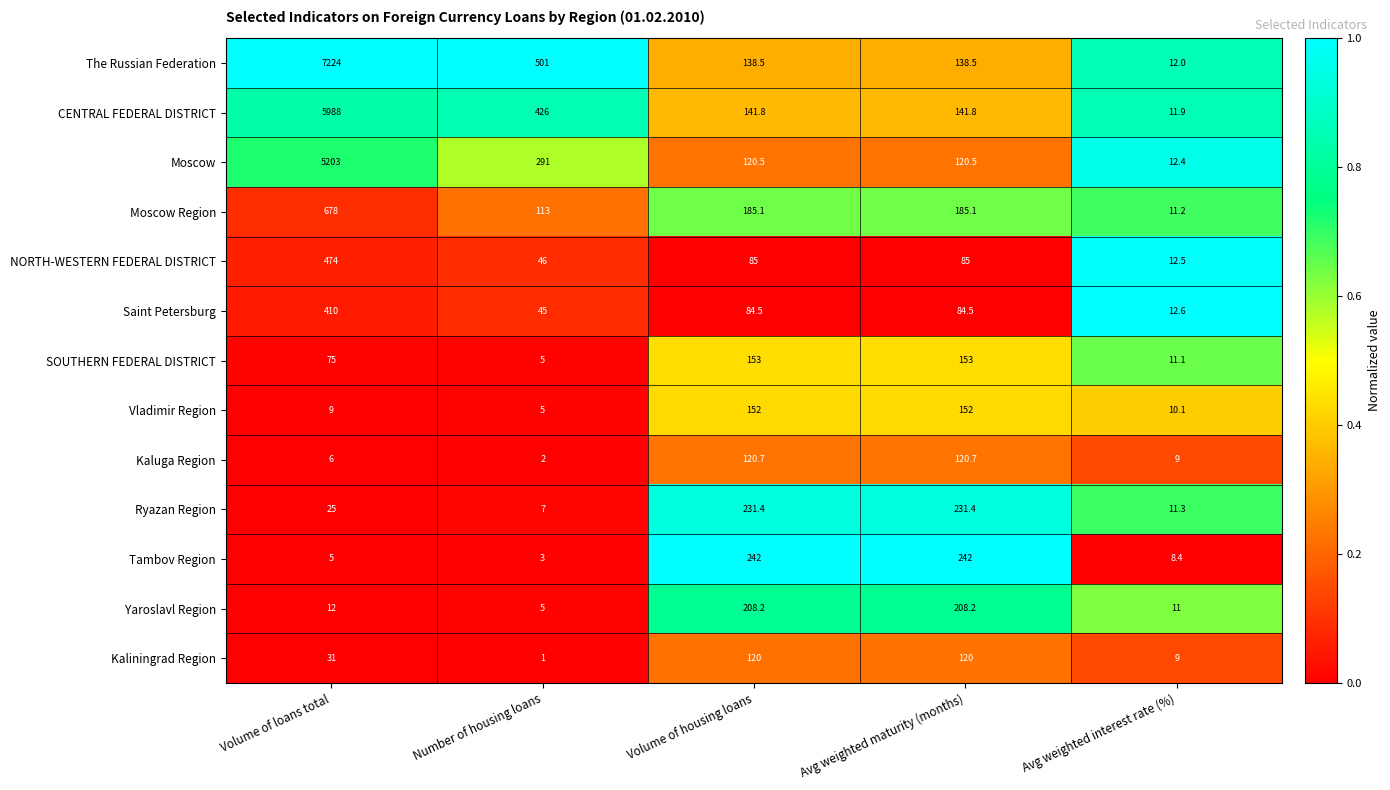

List the series in order of their peak value, highest first.

The Russian Federation, CENTRAL FEDERAL DISTRICT, Moscow, Moscow Region, NORTH-WESTERN FEDERAL DISTRICT, Saint Petersburg, Tambov Region, Ryazan Region, Yaroslavl Region, SOUTHERN FEDERAL DISTRICT, Vladimir Region, Kaluga Region, Kaliningrad Region